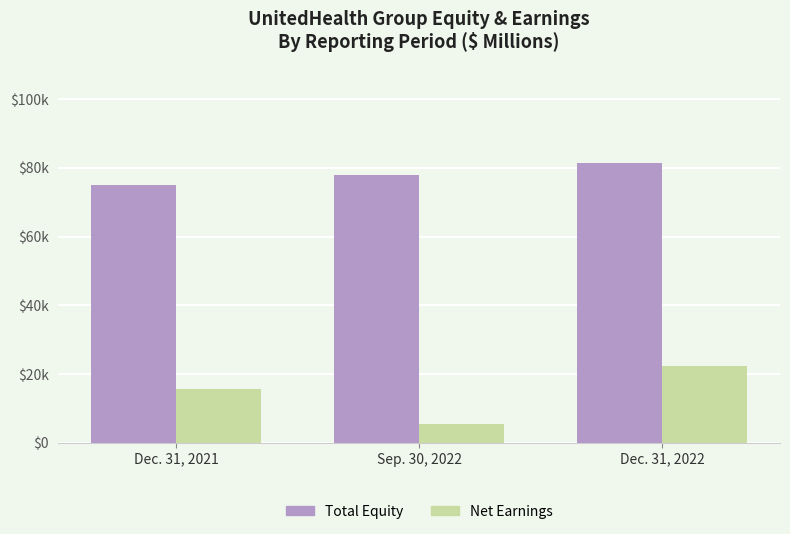

True or false: Net Earnings has a value of 22383 at Dec. 31, 2022.

True